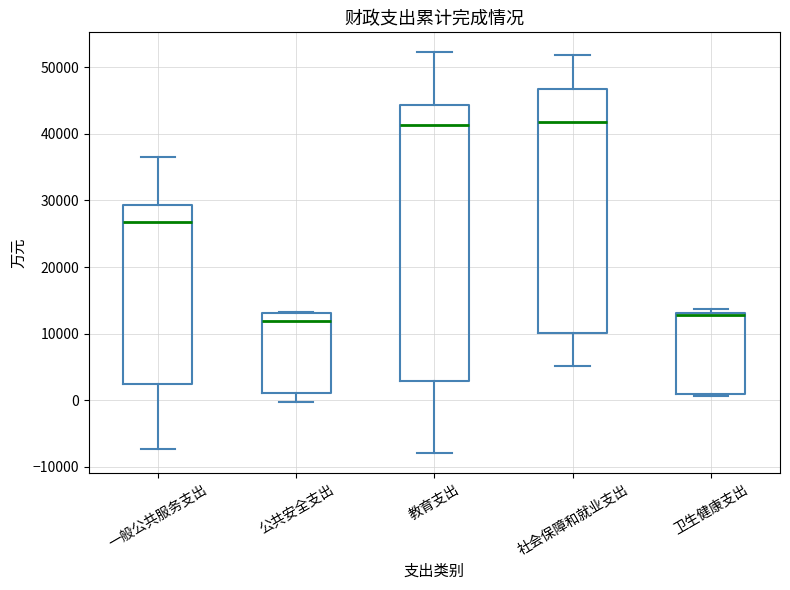

Reading left to right, read every box against the y-axis: the position of its median line, the range the box covers, and the ends of its whiskers. The values are not printed on the chart, so give them approximately, as read against the axis.

一般公共服务支出: median 27000, box 2000 to 29000, whiskers -7000 to 37000
公共安全支出: median 12000, box 1000 to 13000, whiskers 0 to 13000
教育支出: median 41000, box 3000 to 44000, whiskers -8000 to 52000
社会保障和就业支出: median 42000, box 10000 to 47000, whiskers 5000 to 52000
卫生健康支出: median 13000, box 1000 to 13000, whiskers 1000 to 14000